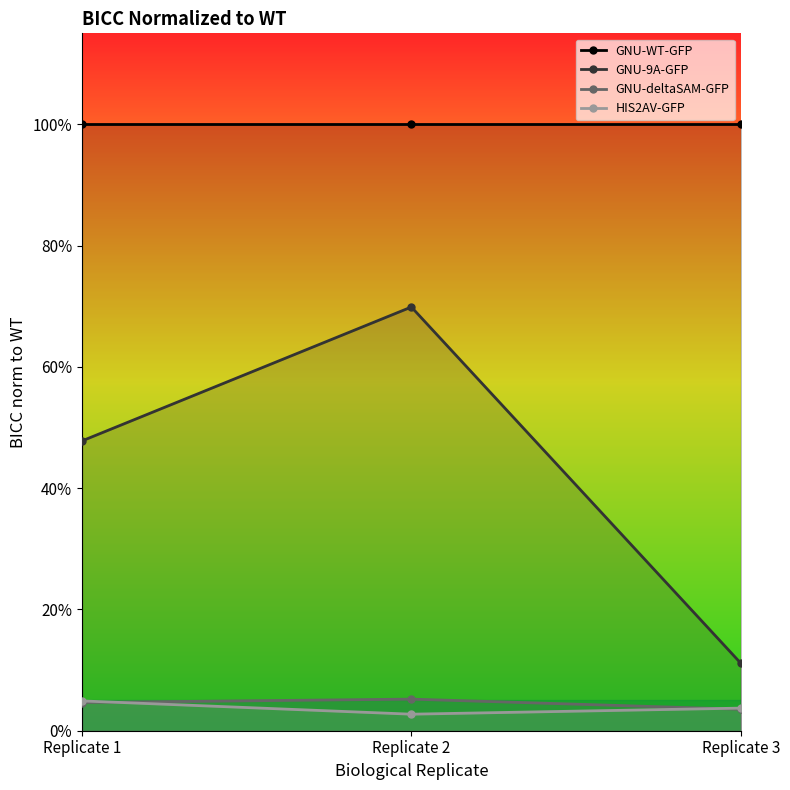

What is the value of the GNU-9A-GFP point at the 2nd from the left?

0.7